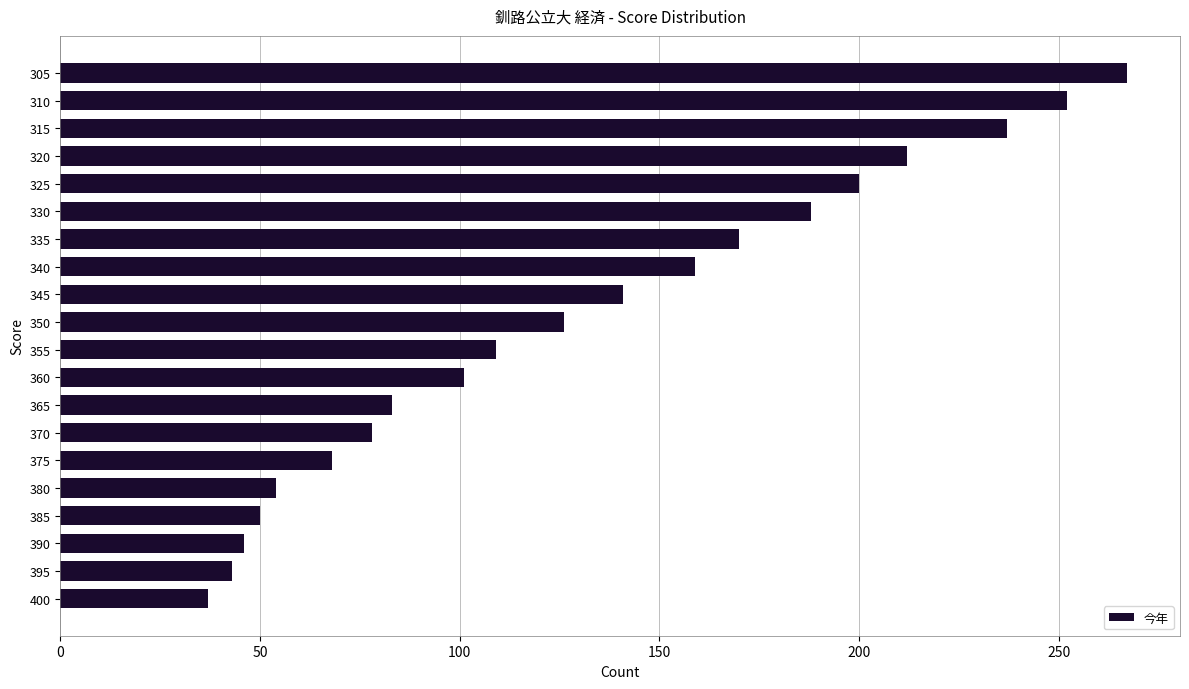

What is the difference between the second highest and minimum values?

215